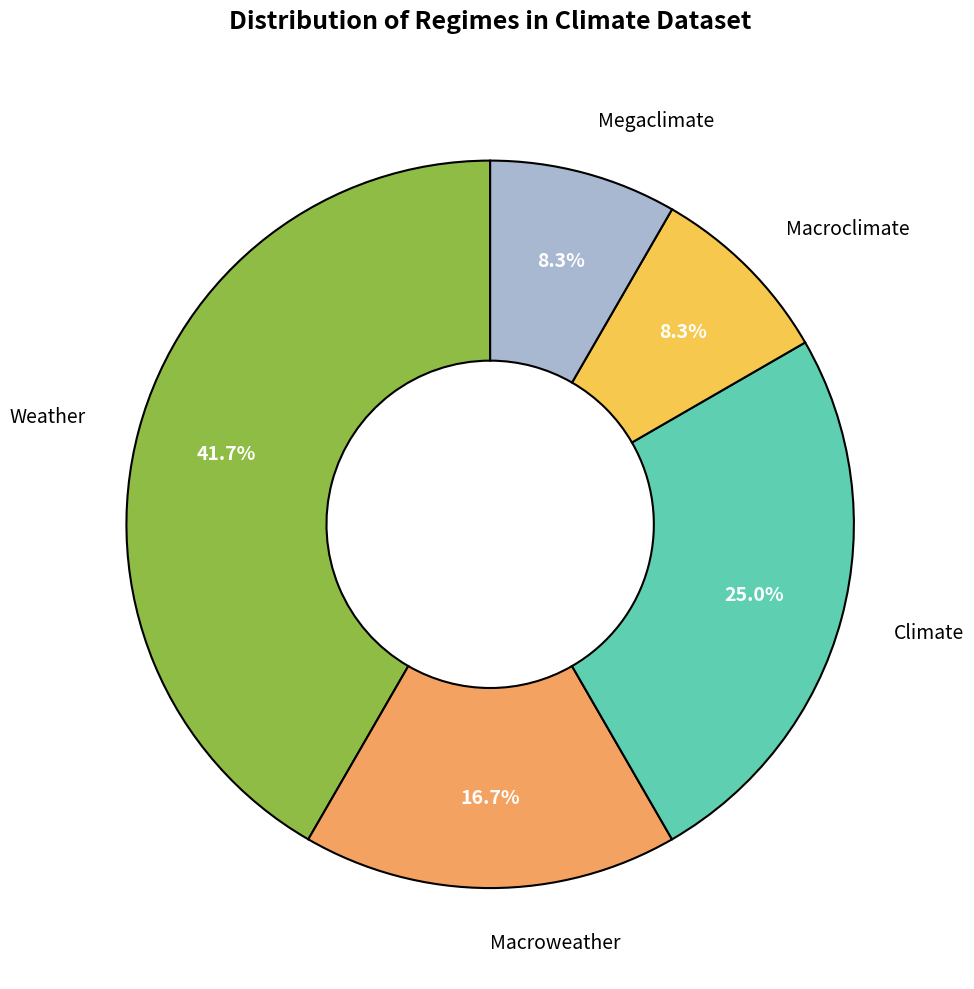

How many slices are in this pie chart?

5